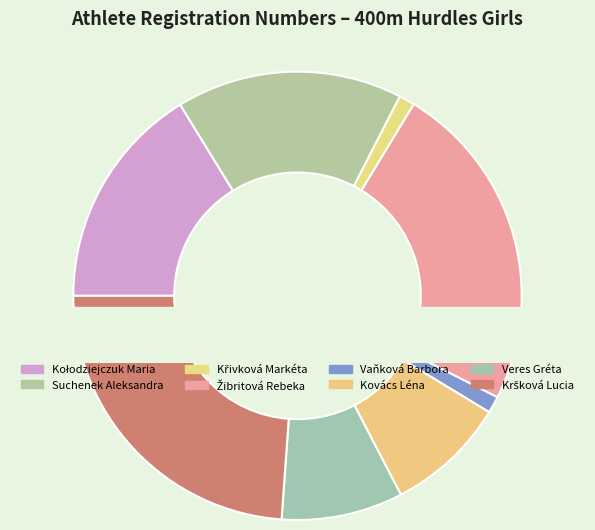

Is Kršková Lucia the majority of the pie?

No